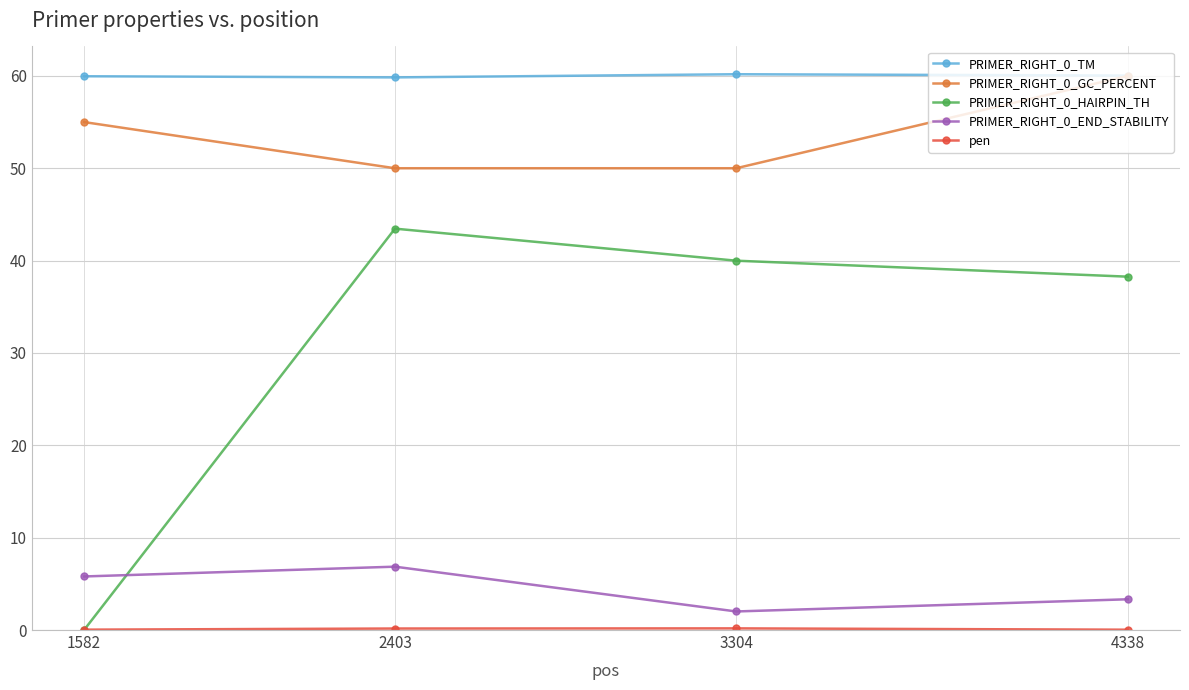

What value does the PRIMER_RIGHT_0_HAIRPIN_TH series have at 4338?

38.3